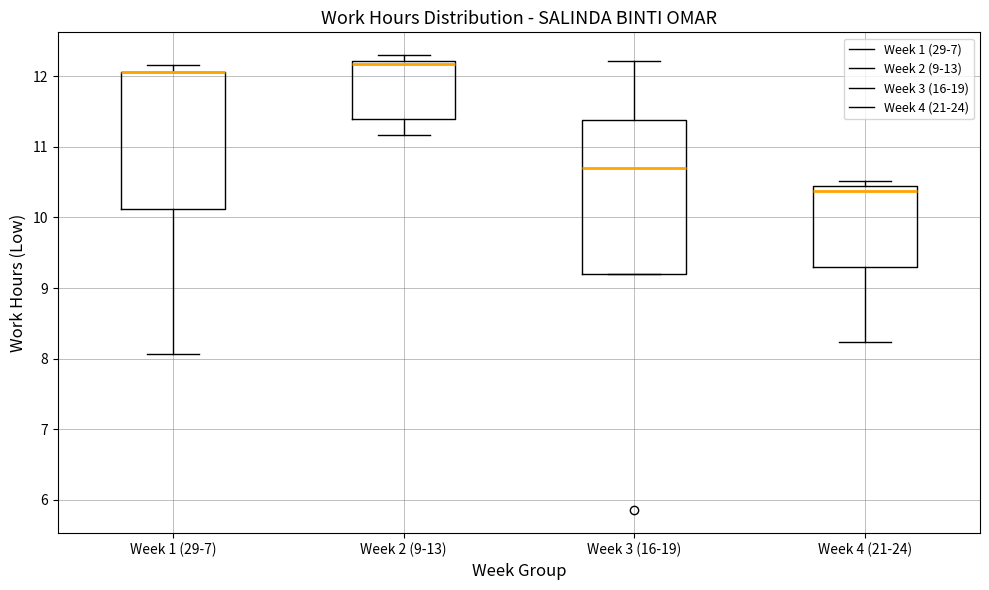

Which box is the tallest, from its lower edge to its upper edge?

Week 3 (16-19)